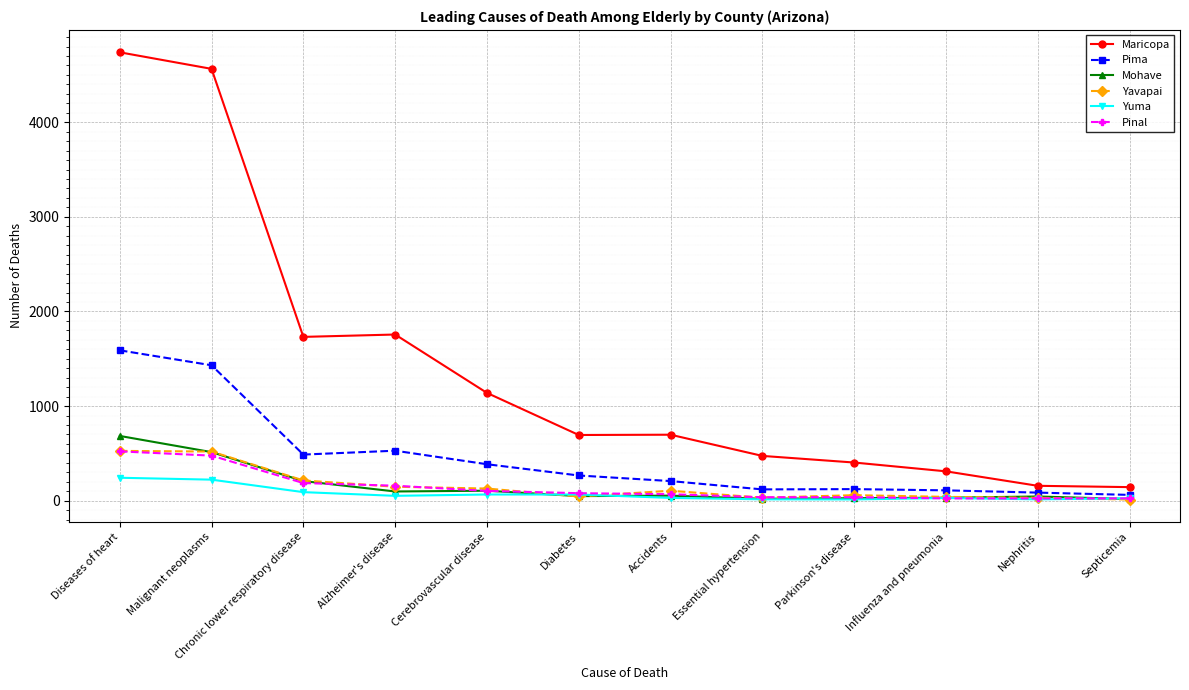

Which label corresponds to the largest value in the chart?

Diseases of heart